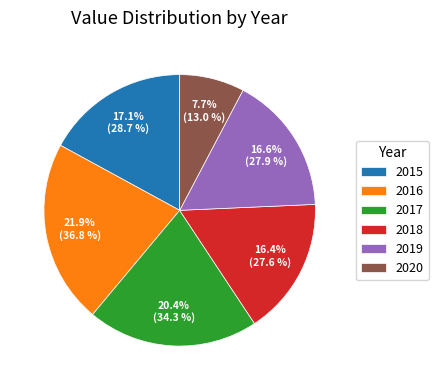

To the nearest percent, what is the combined percentage of 2015 and 2020?

25%